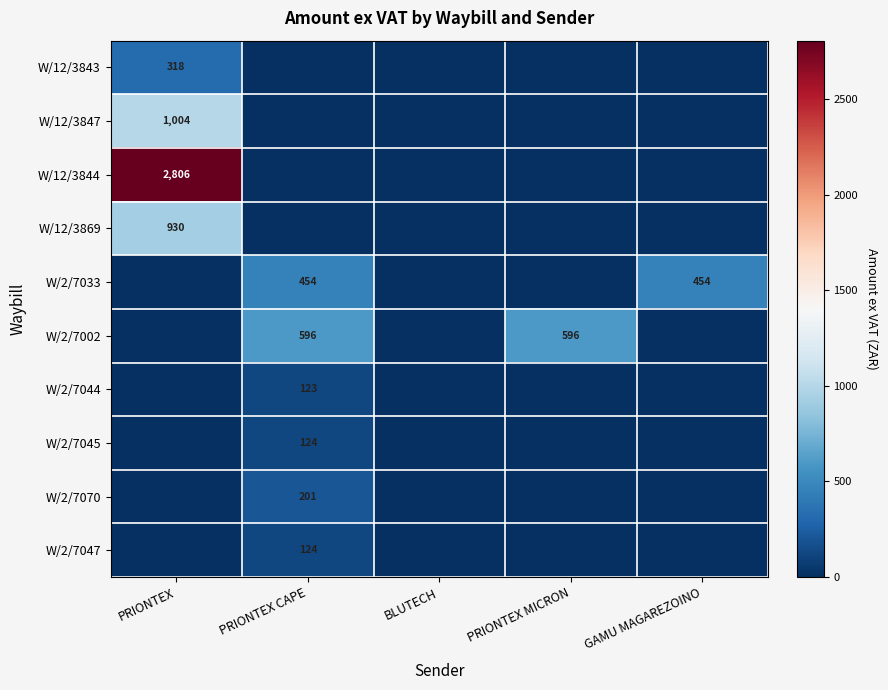

True or false: W/12/3847 has a value of 347 at PRIONTEX.

False